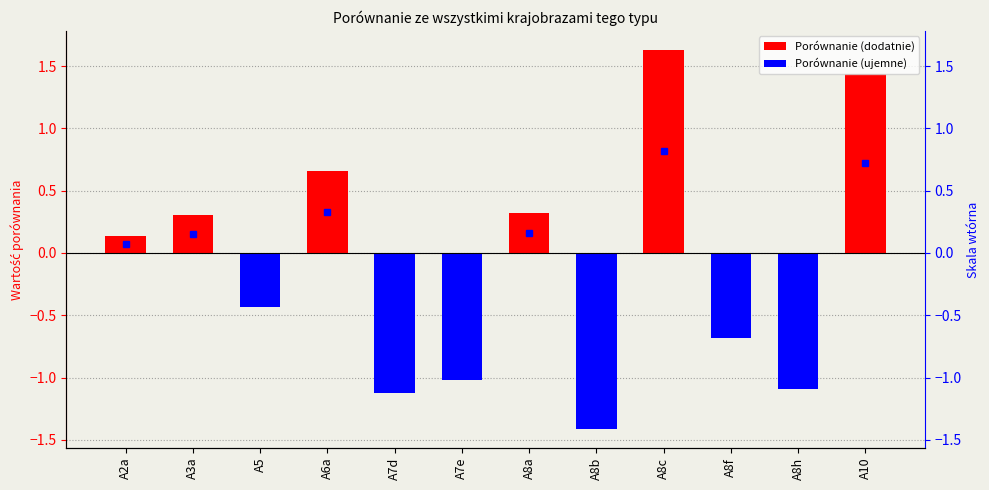

What is the difference between the maximum and minimum values?

3.0